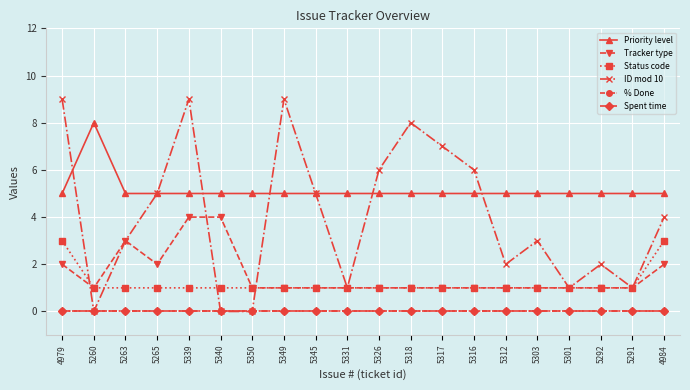

Which category has the highest value in the % Done series?

4979